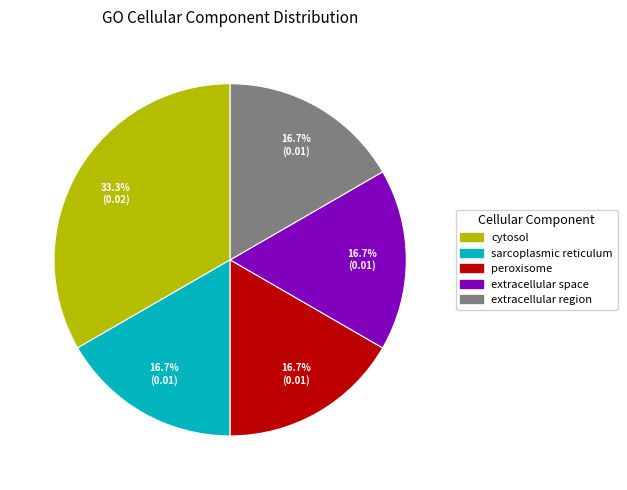

Which category has the biggest portion of the pie?

cytosol